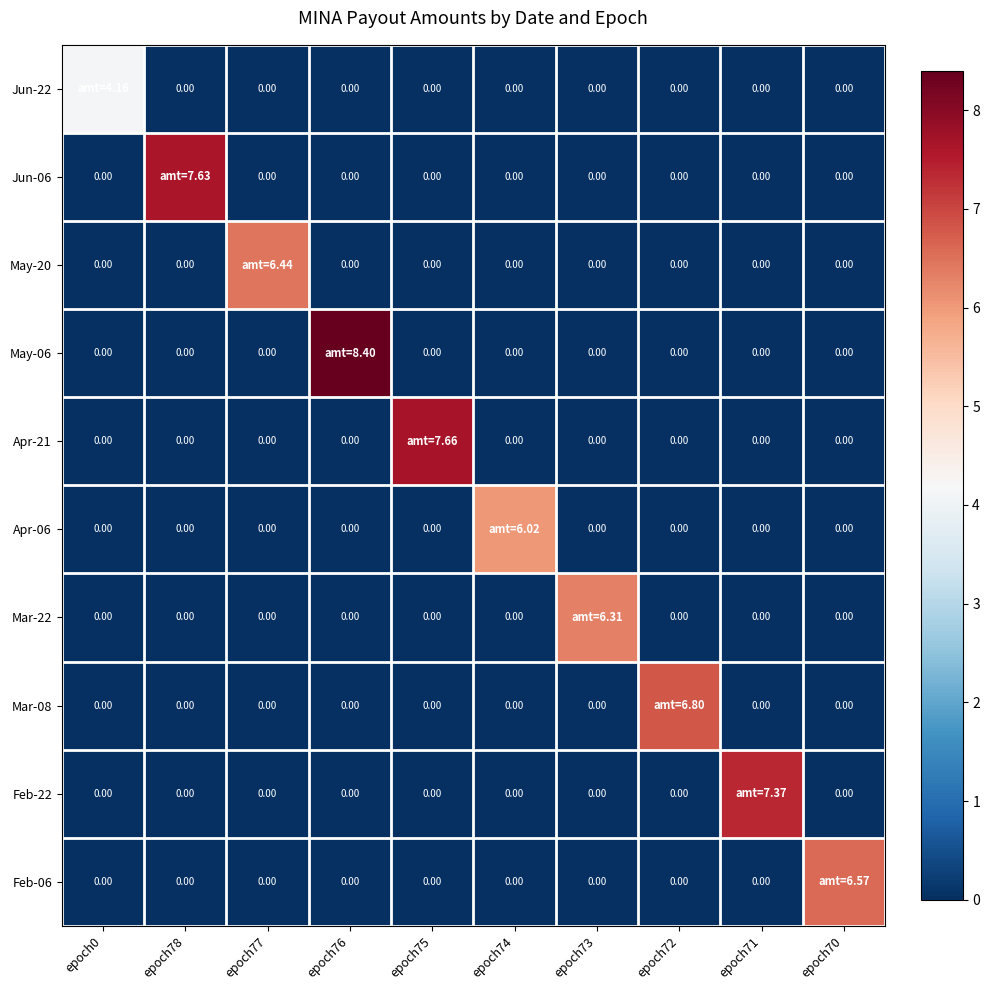

The Jun-22 series shows 2.7 at epoch72. True or false?

False